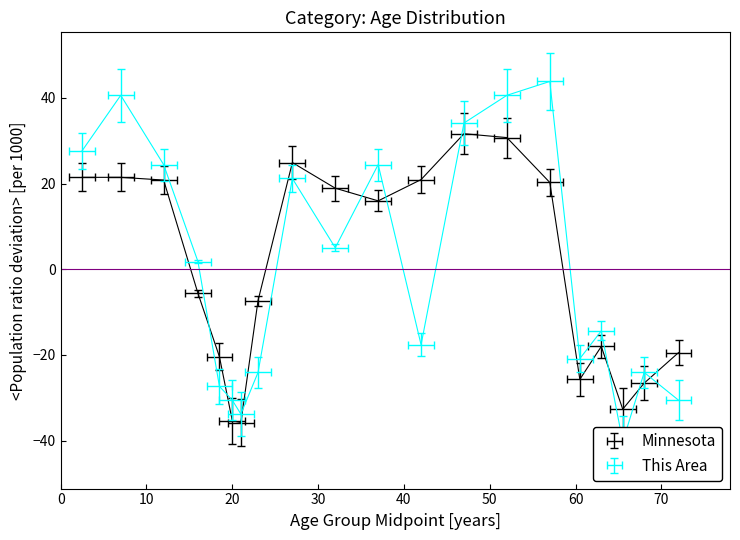

How many values in This Area are above zero?

10